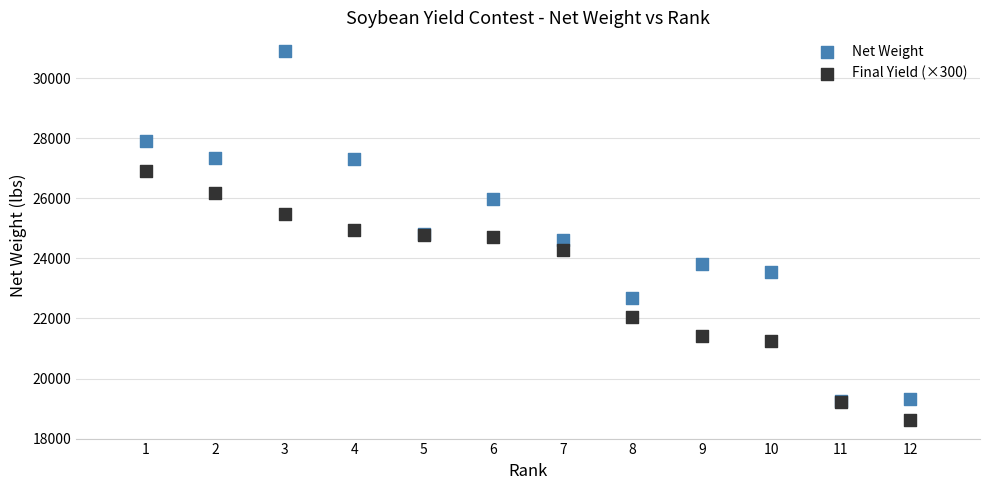

Which series contains the lowest Y value?

Final Yield (×300)